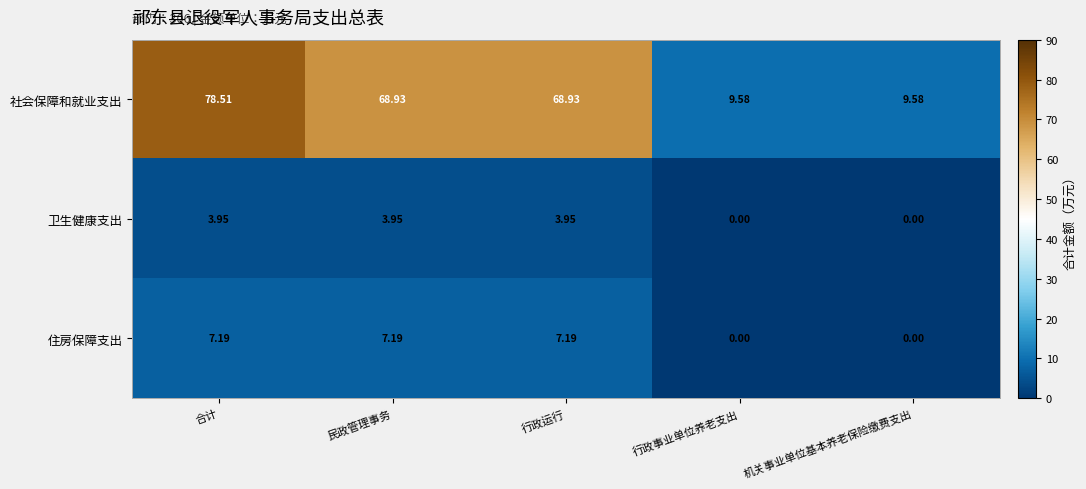

At how many categories does at least one series exceed 33?

3